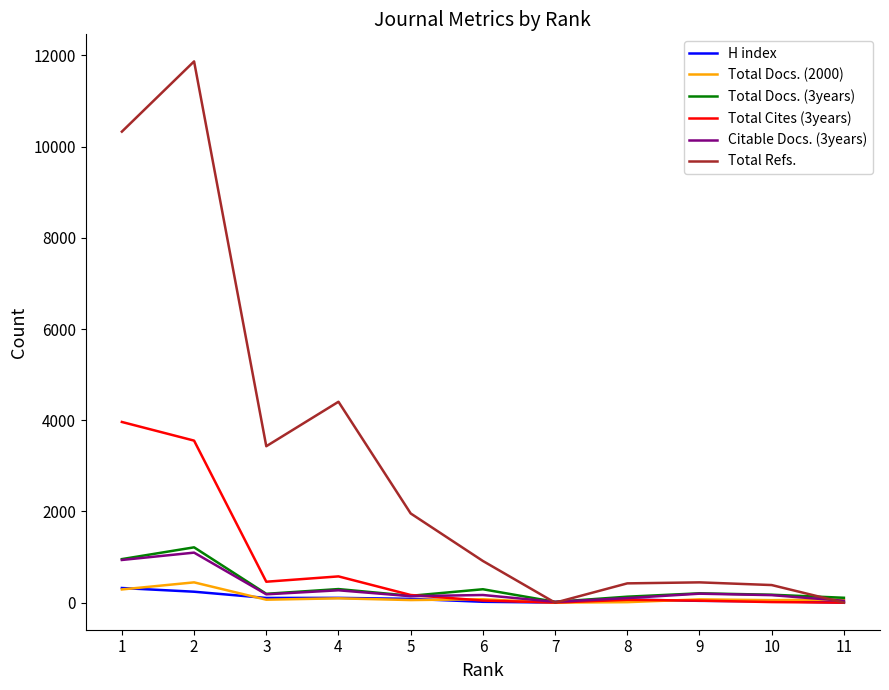

At which category is the sum across all series the highest?

2